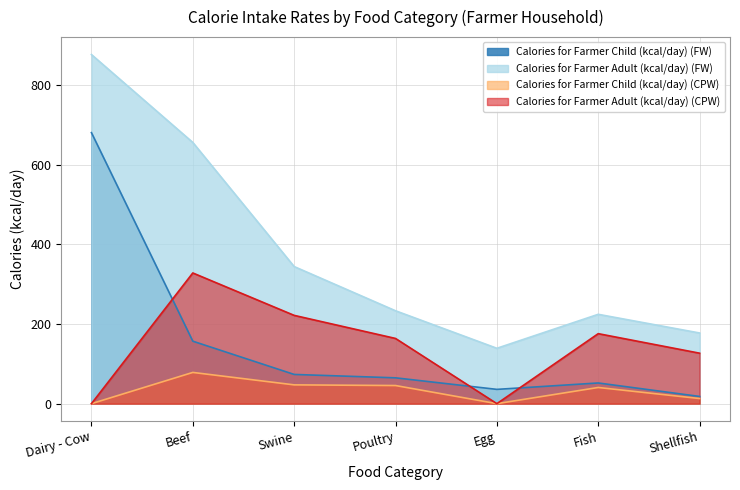

What is the sum of all Calories for Farmer Child (kcal/day) (CPW) values?

224.8